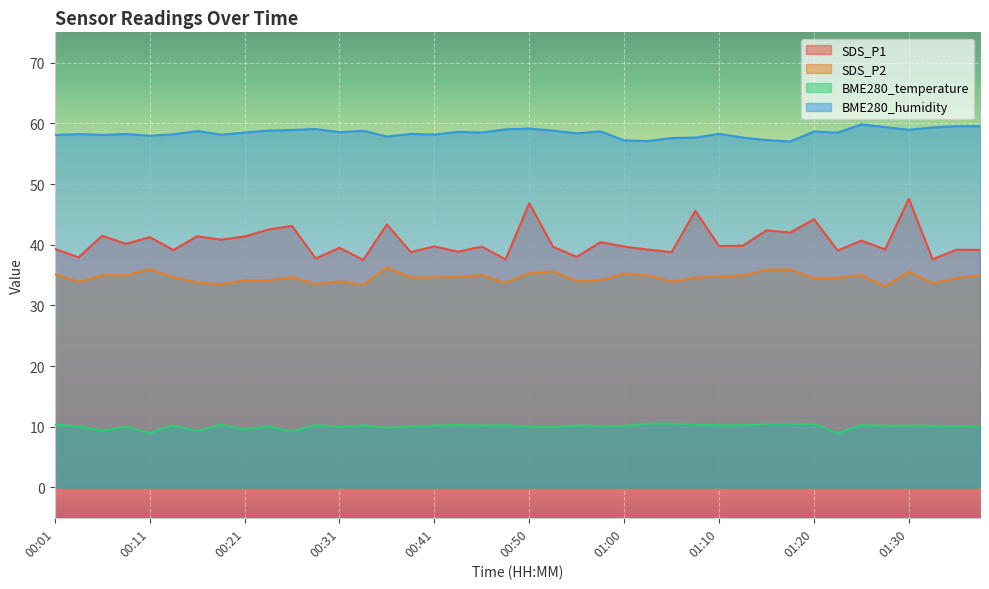

True or false: BME280_humidity and SDS_P1 intersect in this chart.

False